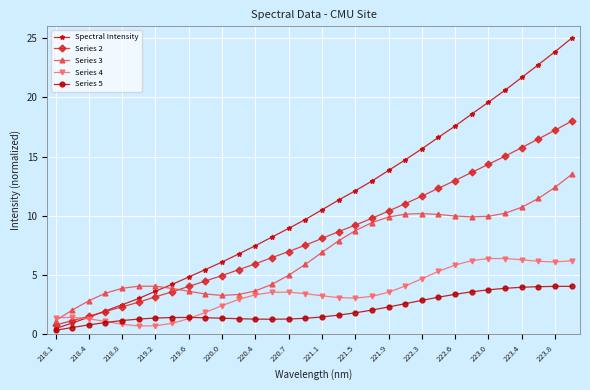

What is the highest value of the Series 4 series?

6.4